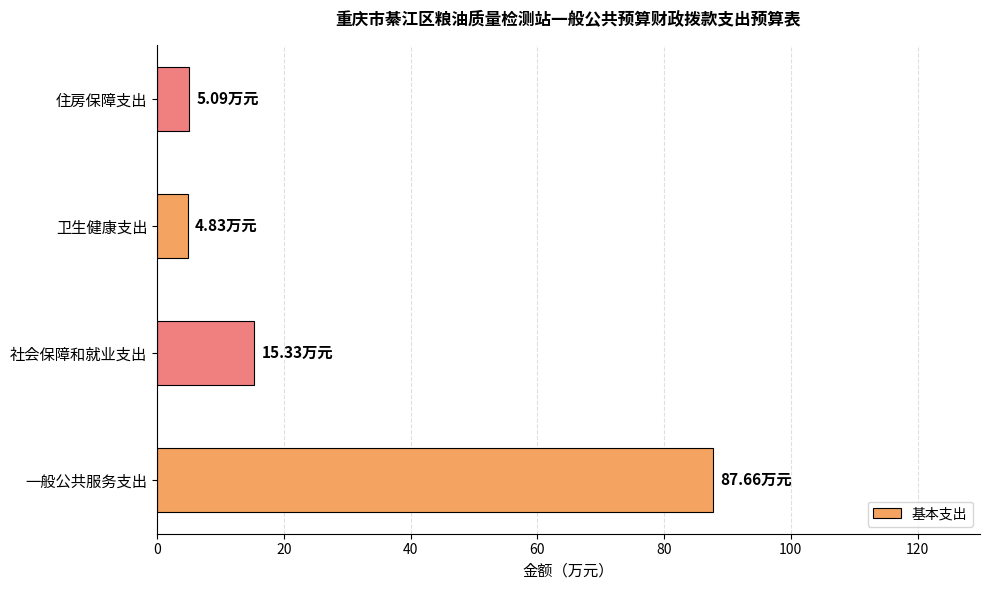

Which category has the highest value across all series?

一般公共服务支出